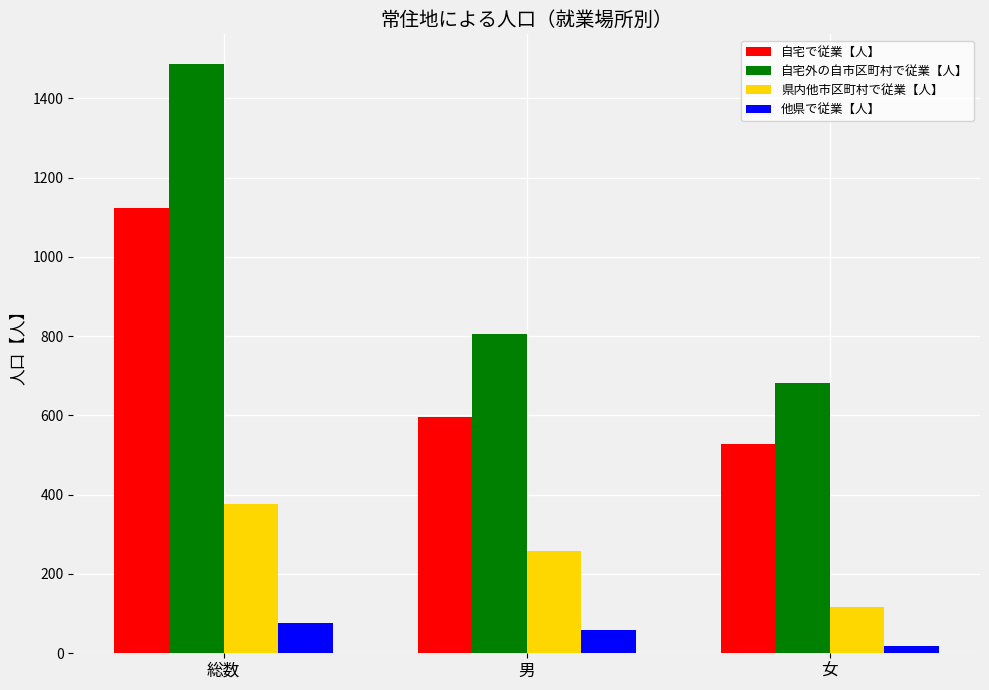

Reading left to right, transcribe all the data shown in this chart.

自宅で従業【人】: 1122	595	527
自宅外の自市区町村で従業【人】: 1487	806	681
県内他市区町村で従業【人】: 376	258	118
他県で従業【人】: 76	58	18